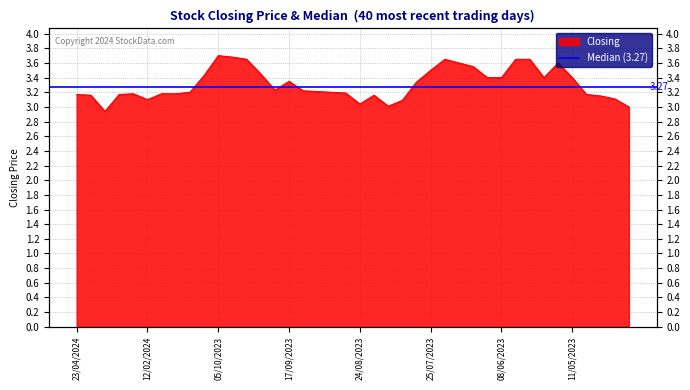

How many lines are shown in the chart?

1